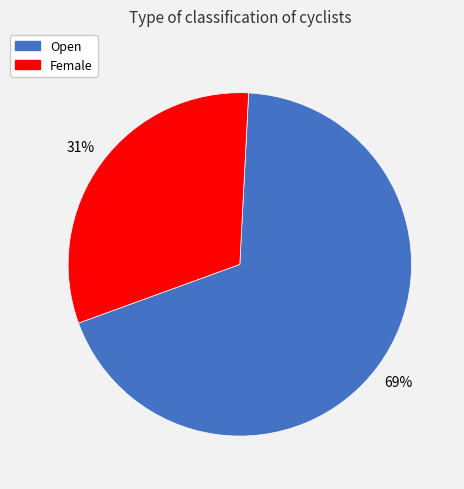

Combined, do Open and Female account for over 50%?

Yes